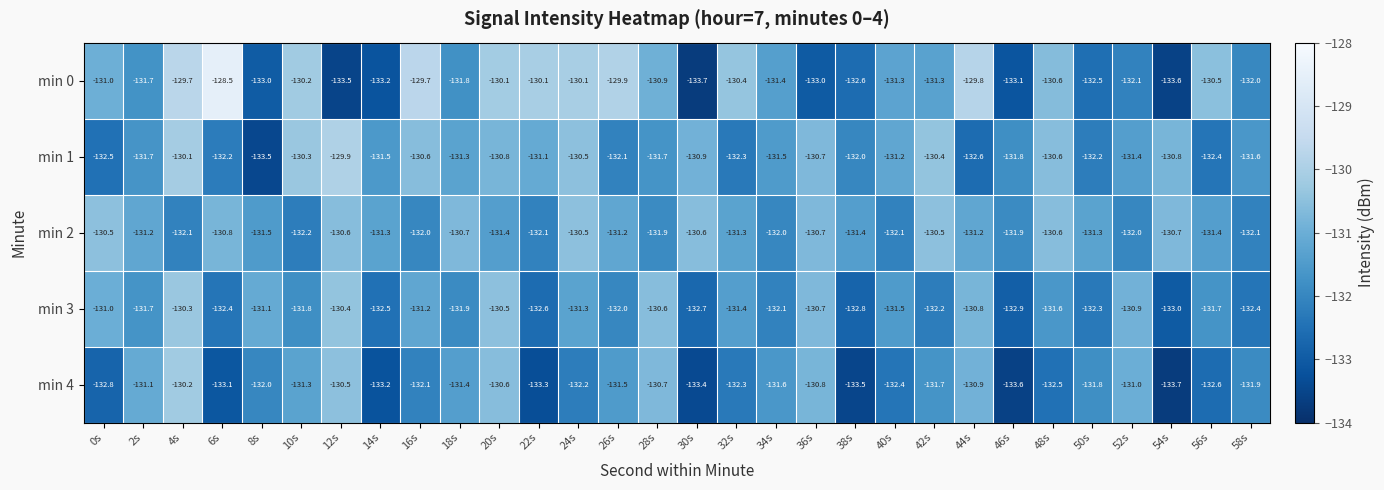

What is the maximum value for min 0?

-128.5